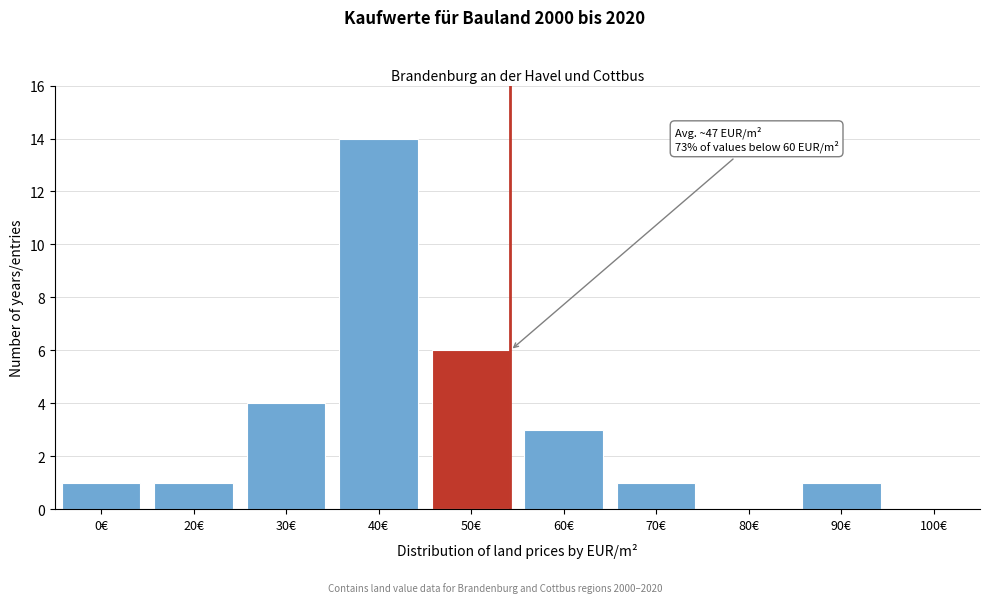

Reading left to right, what are all the values shown in this chart?

0€=1	20€=1	30€=4	40€=14	50€=6	60€=3	70€=1	80€=0	90€=1	100€=0